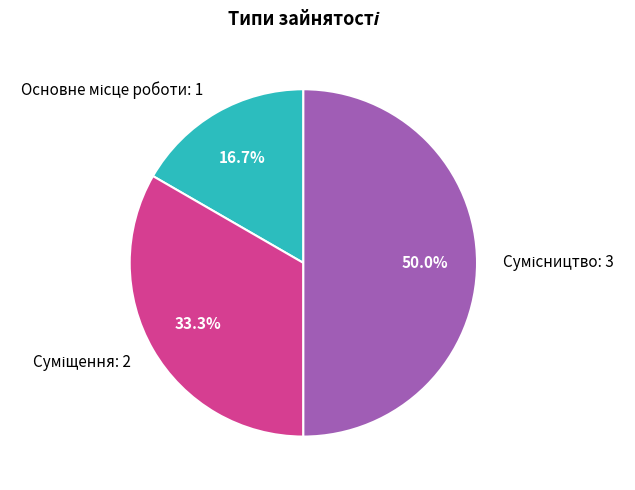

To the nearest percent, what portion does Основне місце роботи represent?

17%